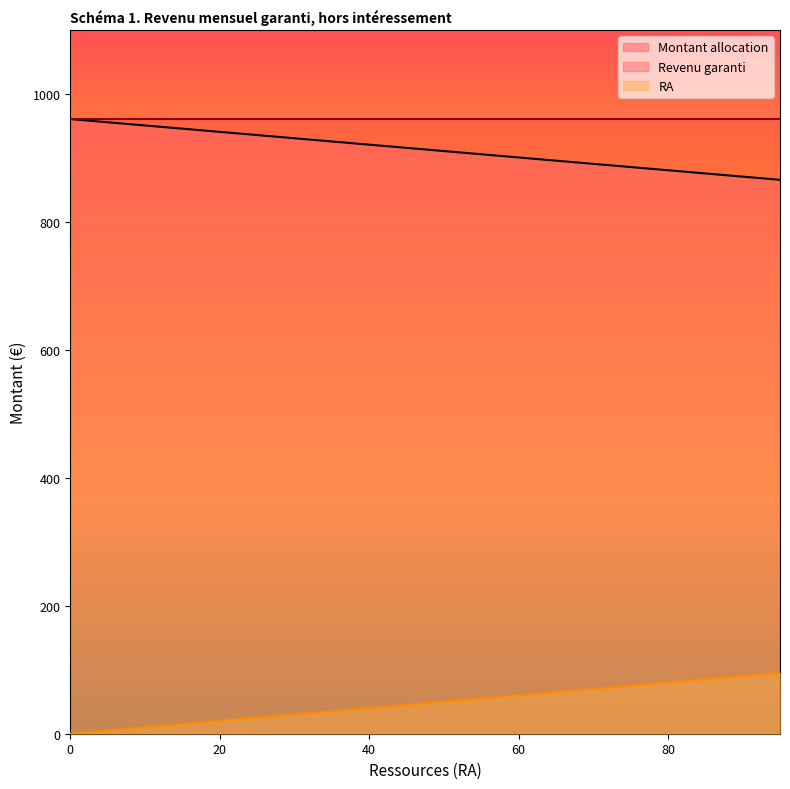

True or false: Montant allocation and RA intersect in this chart.

False